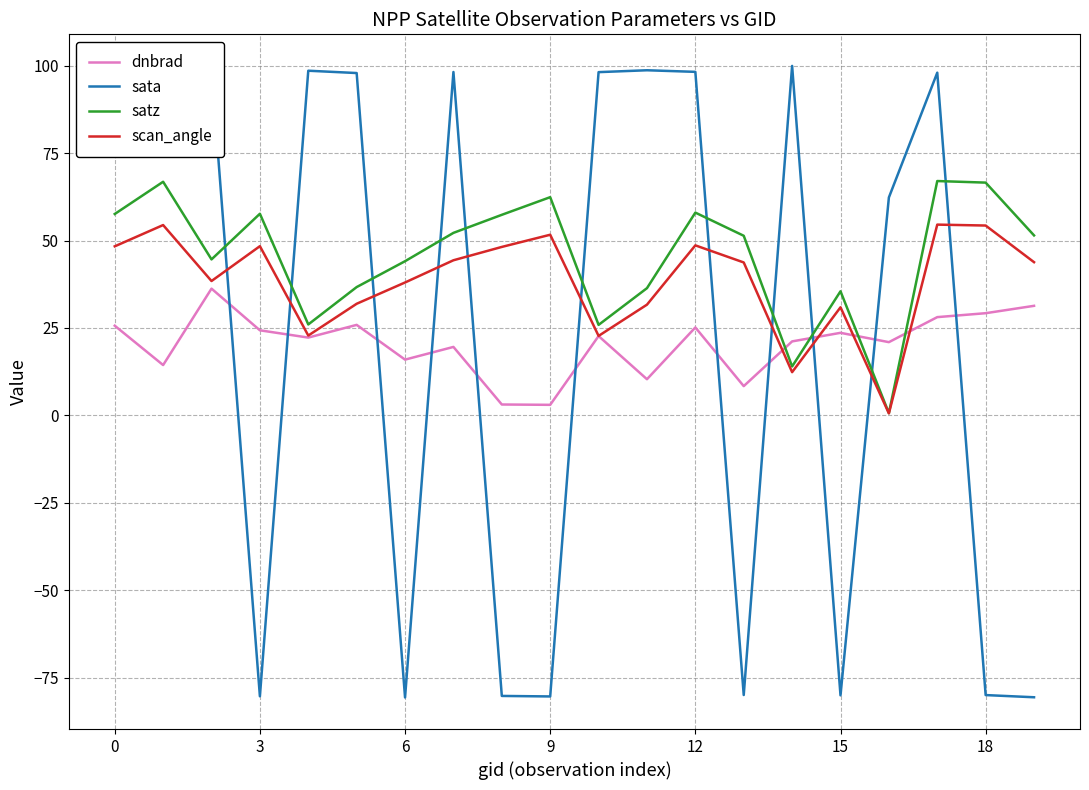

True or false: sata and dnbrad cross at least once.

True